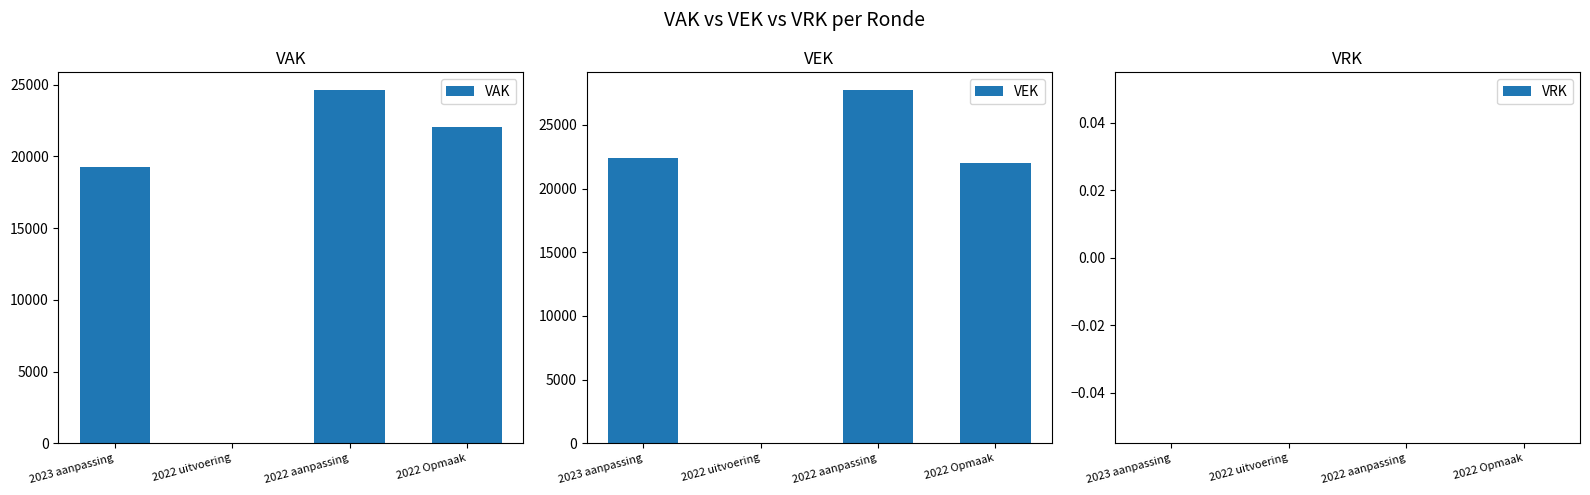

The VEK series shows 35863 at 2023 aanpassing. True or false?

False